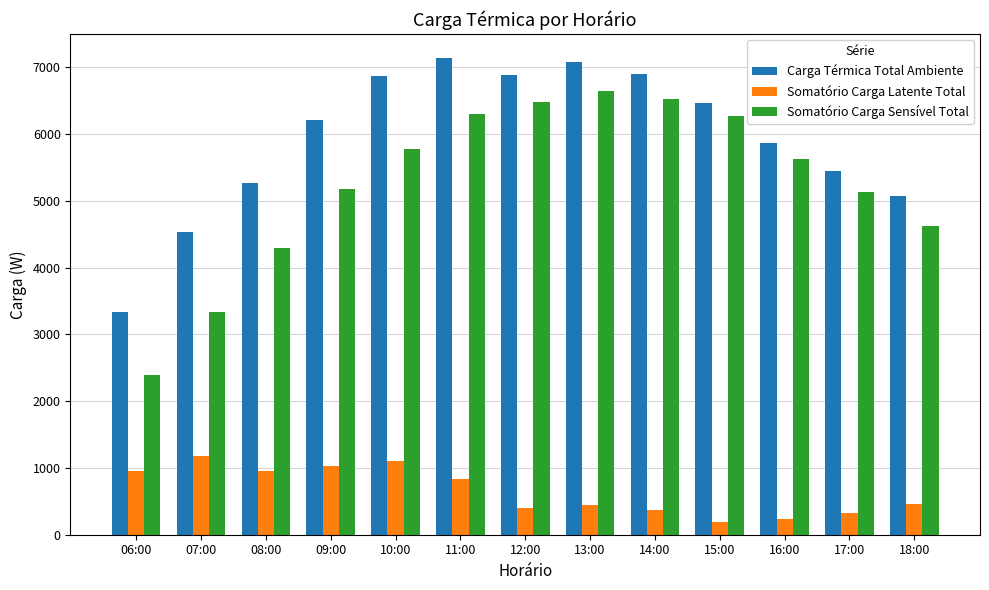

Which series has the widest spread of values?

Somatório Carga Sensível Total